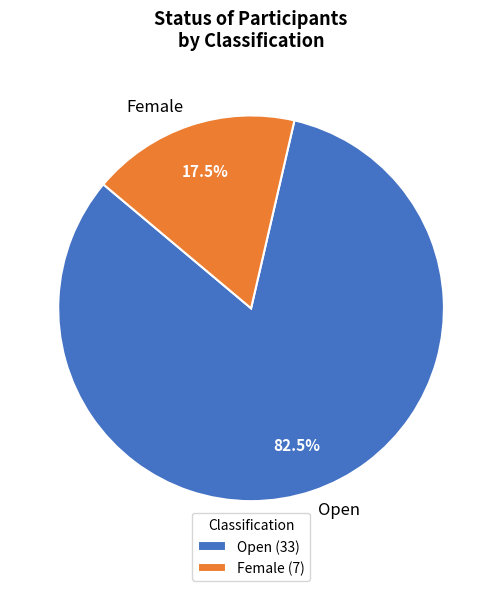

Which has a higher value, Open or Female?

Open